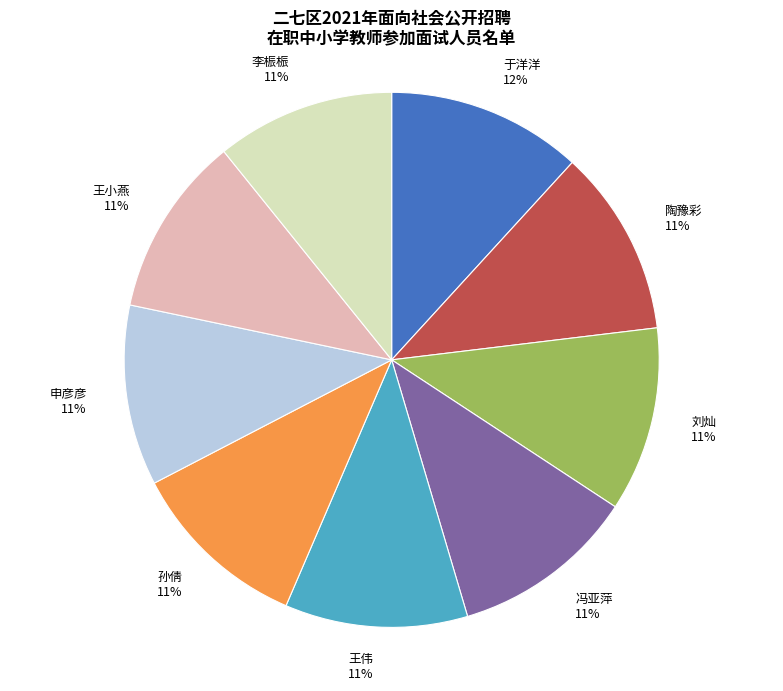

Is there any slice that represents more than half of the pie?

No